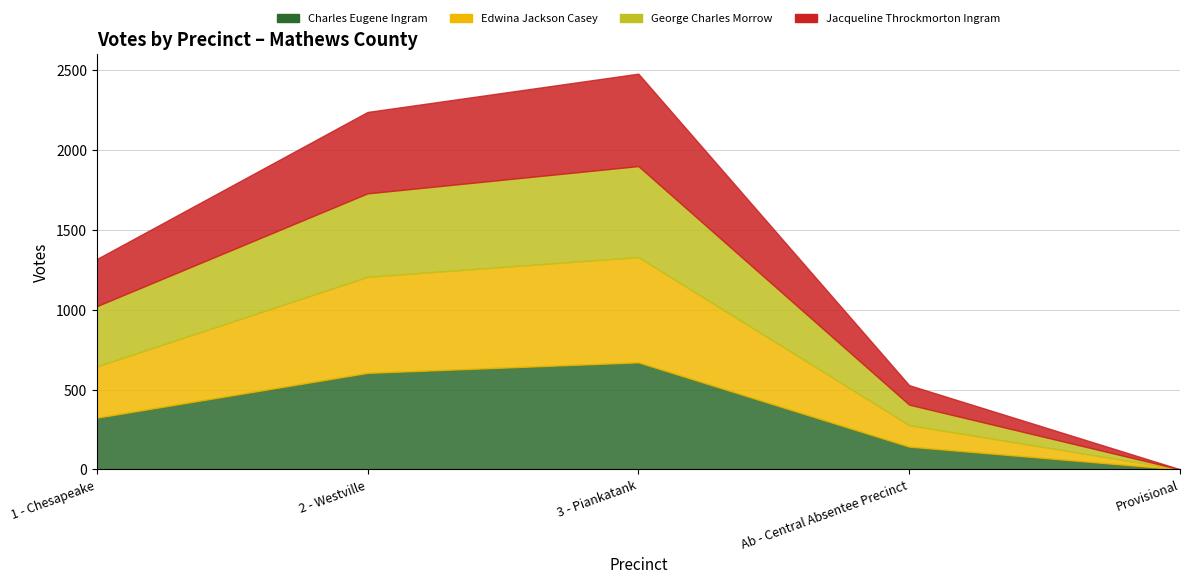

Reading right to left, what are all the values shown in this chart?

Charles Eugene Ingram: Provisional=0	Ab - Central Absentee Precinct=143	3 - Piankatank=671	2 - Westville=605	1 - Chesapeake=324
Edwina Jackson Casey: Provisional=1	Ab - Central Absentee Precinct=135	3 - Piankatank=660	2 - Westville=602	1 - Chesapeake=321
George Charles Morrow: Provisional=0	Ab - Central Absentee Precinct=128	3 - Piankatank=570	2 - Westville=523	1 - Chesapeake=378
Jacqueline Throckmorton Ingram: Provisional=0	Ab - Central Absentee Precinct=122	3 - Piankatank=579	2 - Westville=510	1 - Chesapeake=295